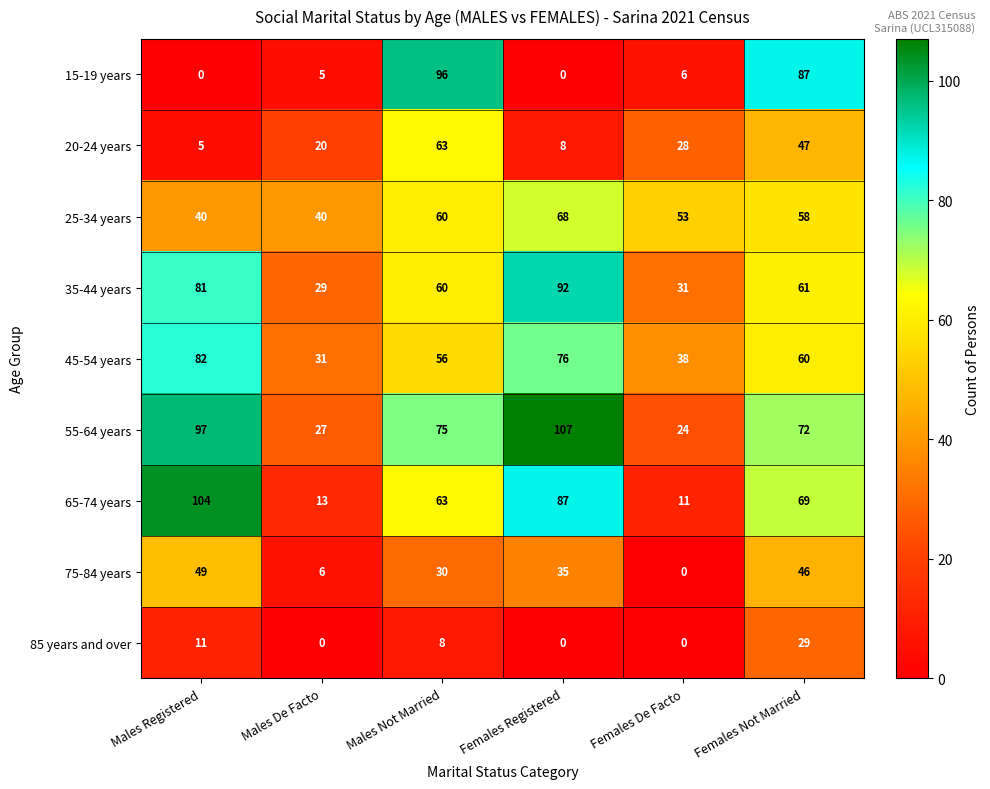

How many data points does each series have?

6